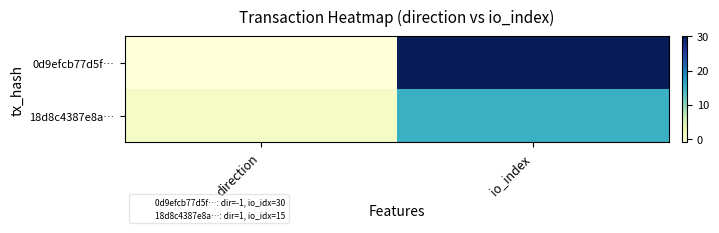

Rank the series by their maximum value, from lowest to highest.

18d8c4387e8a…, 0d9efcb77d5f…